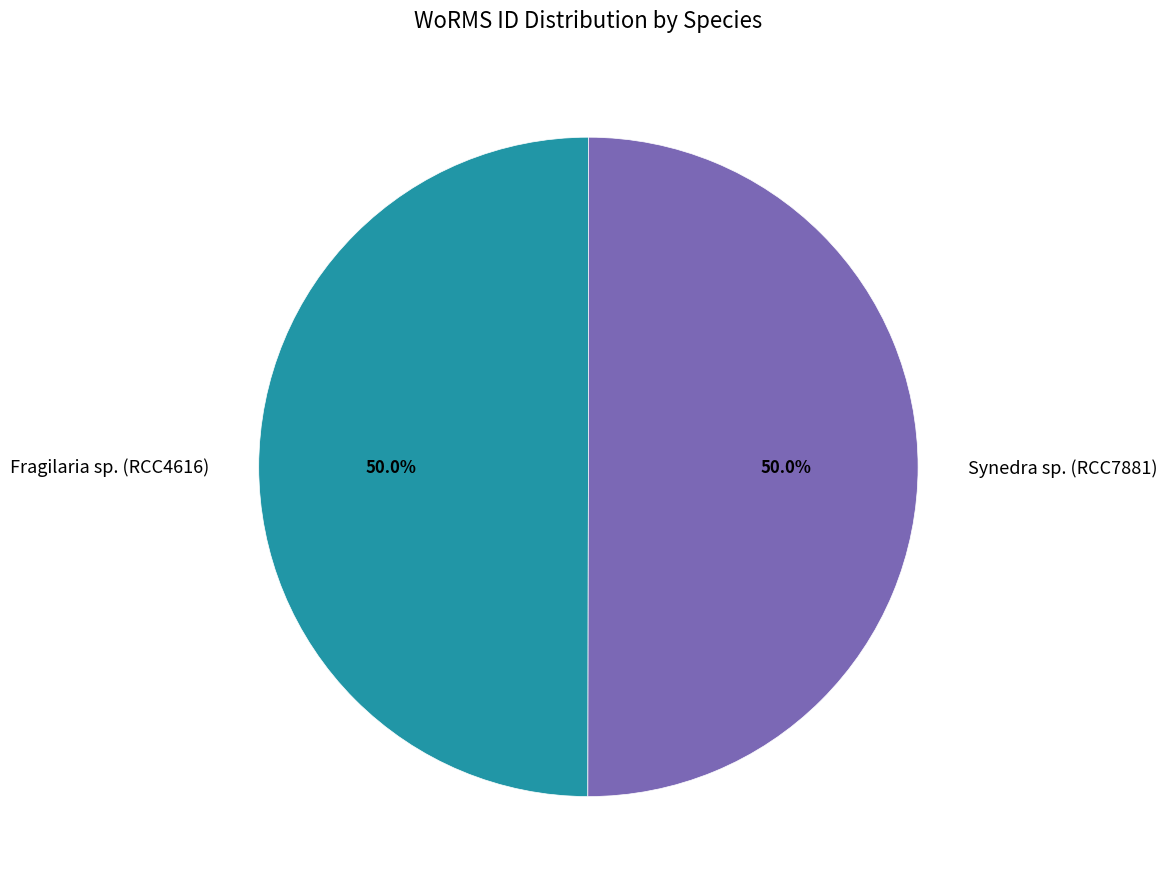

Approximately how many times larger is the value at Synedra sp. (RCC7881) compared to Fragilaria sp. (RCC4616)?

1.0